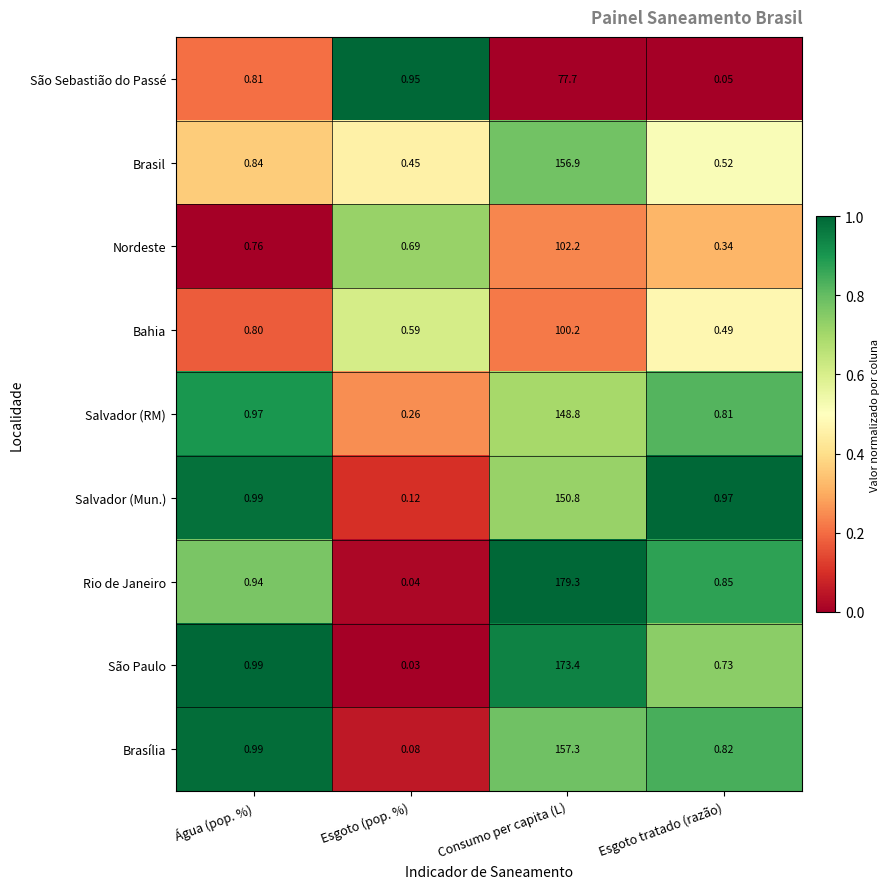

Rank the series by their maximum value, from highest to lowest.

Rio de Janeiro, São Paulo, Brasília, Brasil, Salvador (Mun.), Salvador (RM), Nordeste, Bahia, São Sebastião do Passé